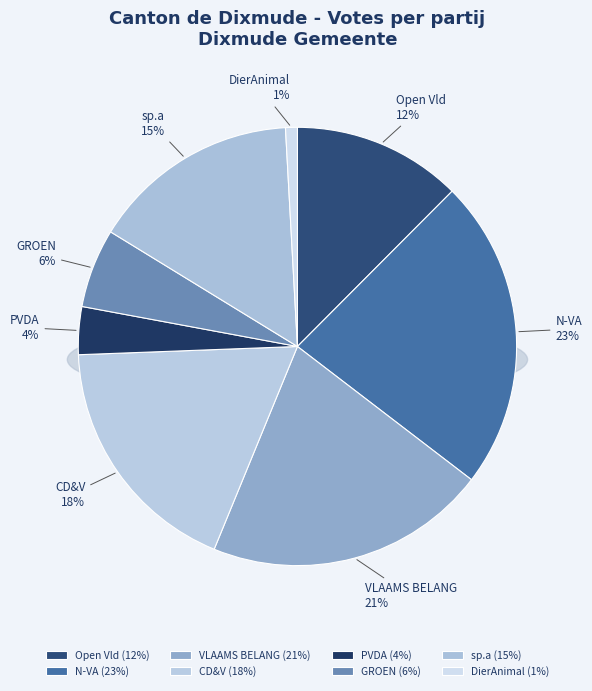

The Open Vld slice represents 12% of the pie. True or false?

True